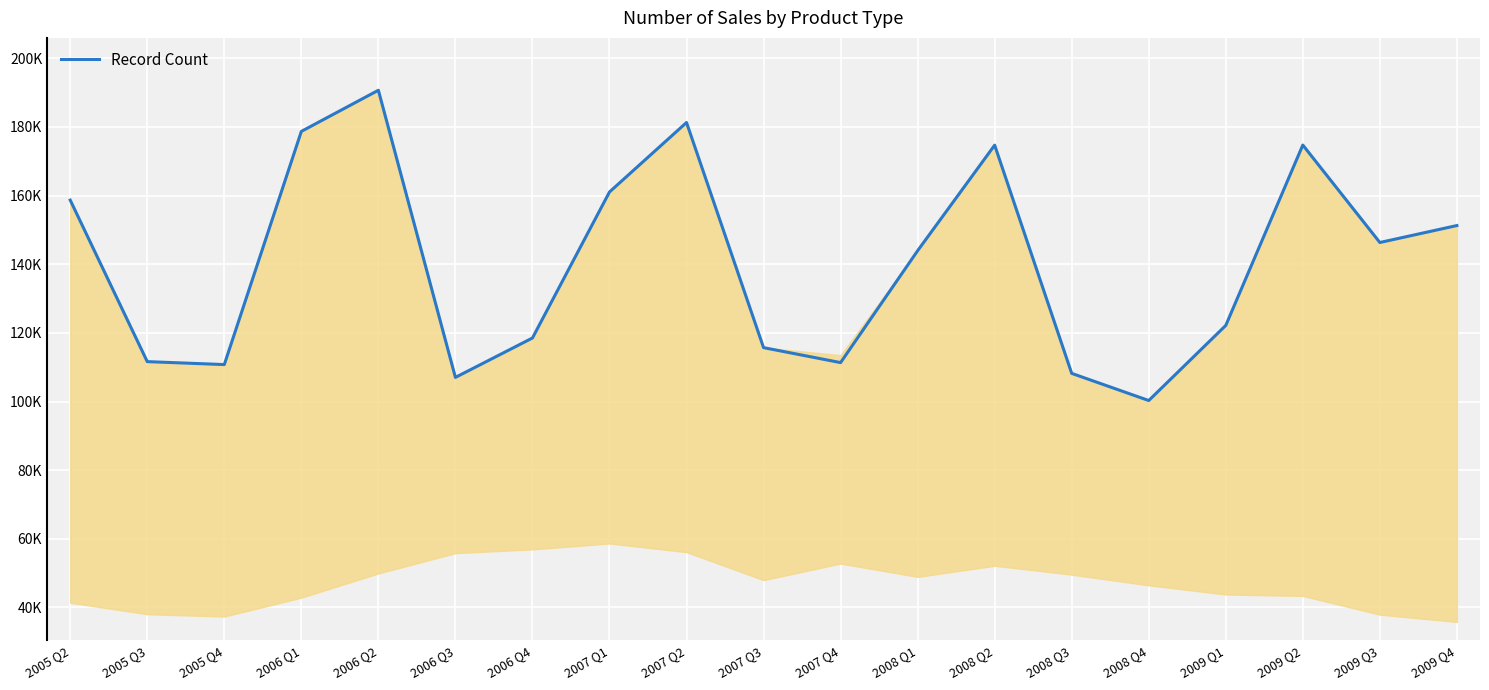

Which has a higher value, 2005 Q3 or 2006 Q3?

2005 Q3